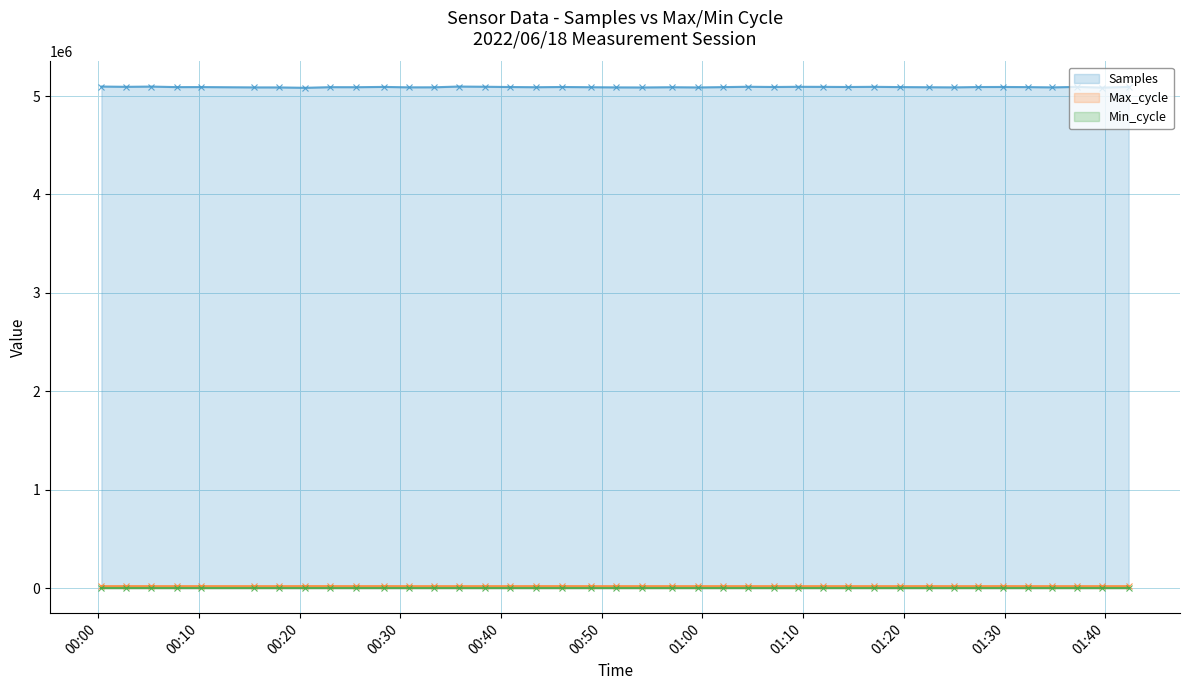

True or false: Max_cycle and Samples cross at least once.

False